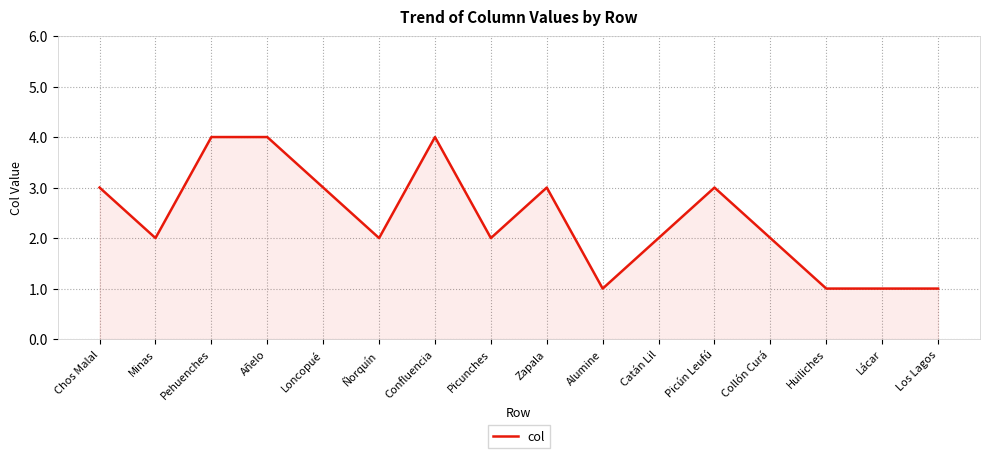

Approximately how many times larger is the value at Pehuenches compared to Minas?

2.0